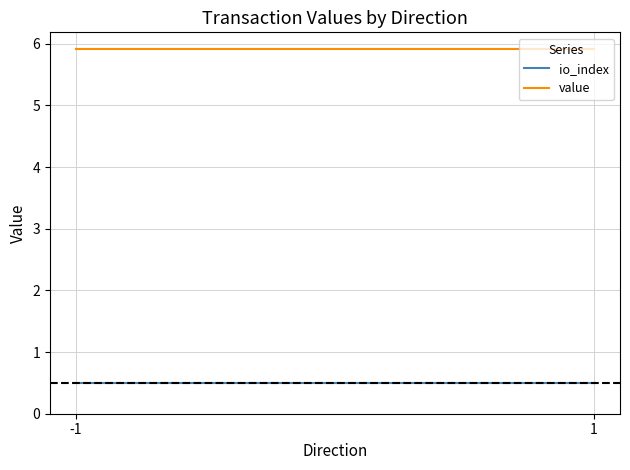

What is the sum of all value values?

11.8